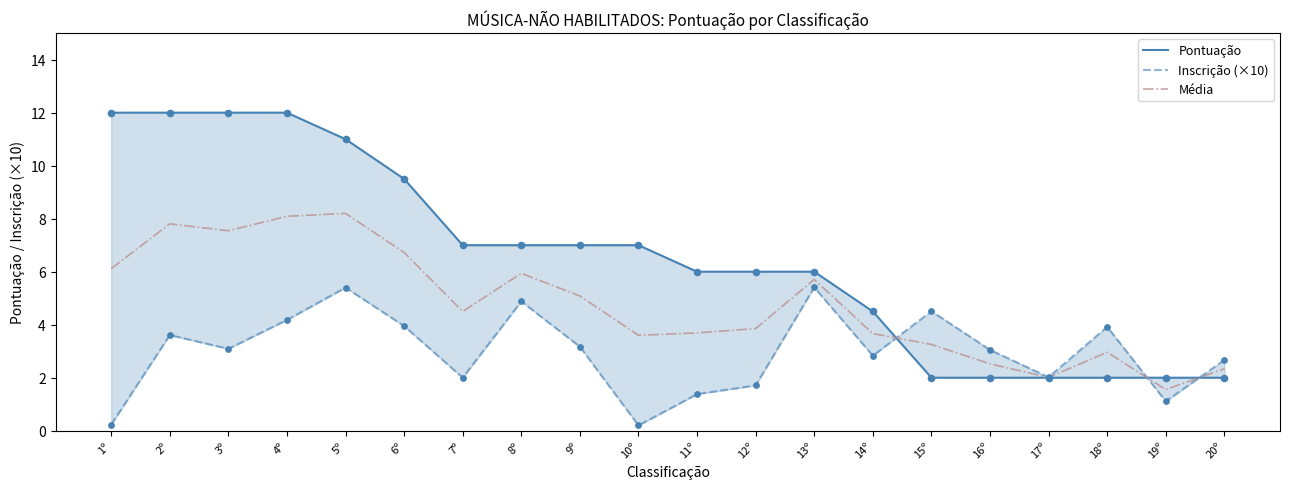

Which series reaches the maximum Y coordinate?

Pontuação